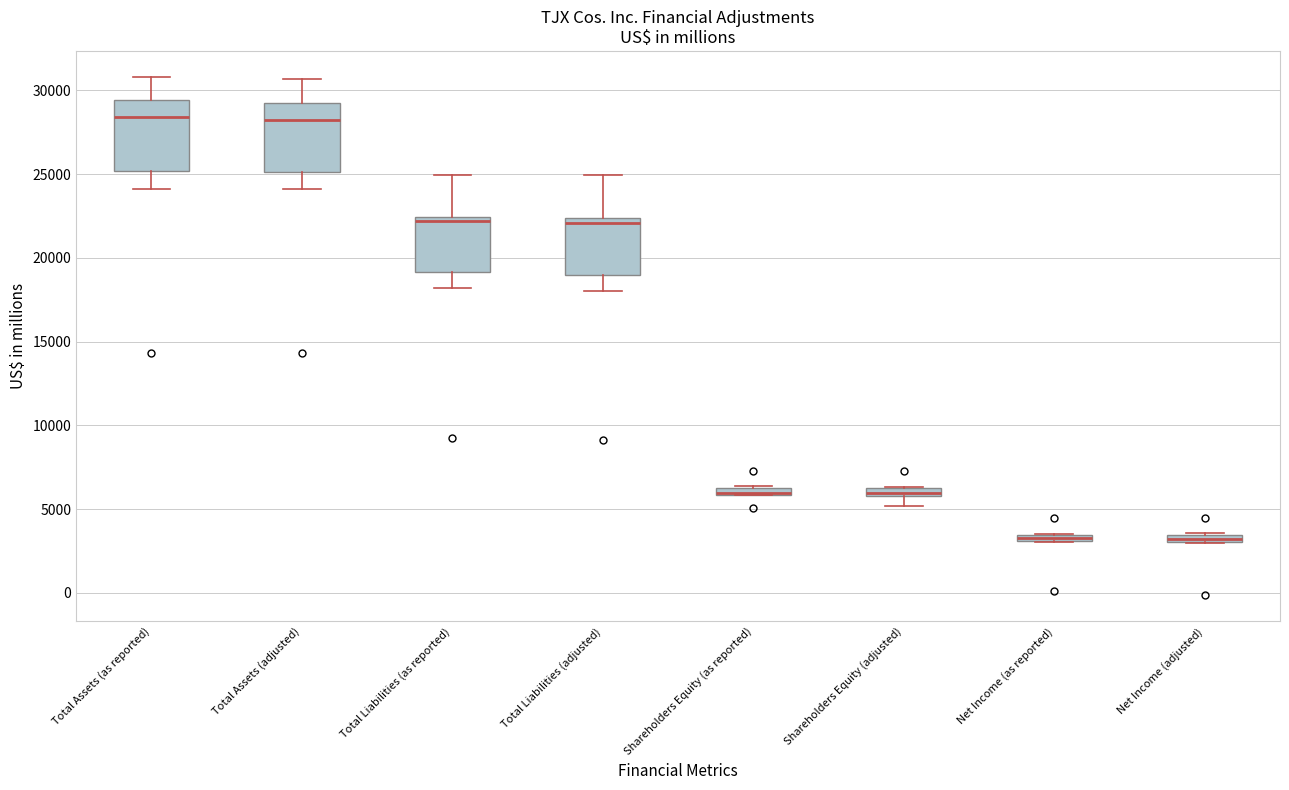

Where does the lower whisker of the box for Total Liabilities (adjusted) end on the y-axis? The values are not printed on the chart, so give them approximately, as read against the axis.

18000